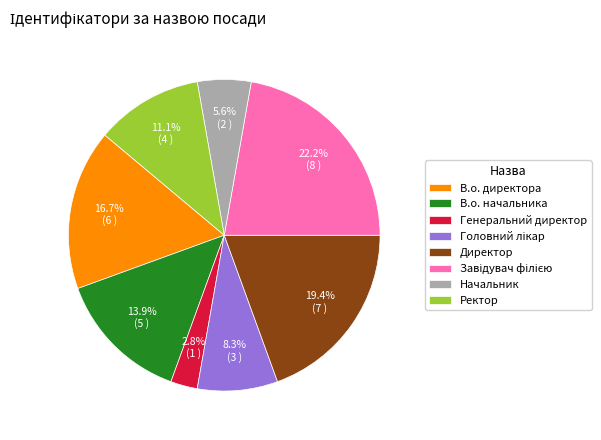

Is Директор the majority of the pie?

No